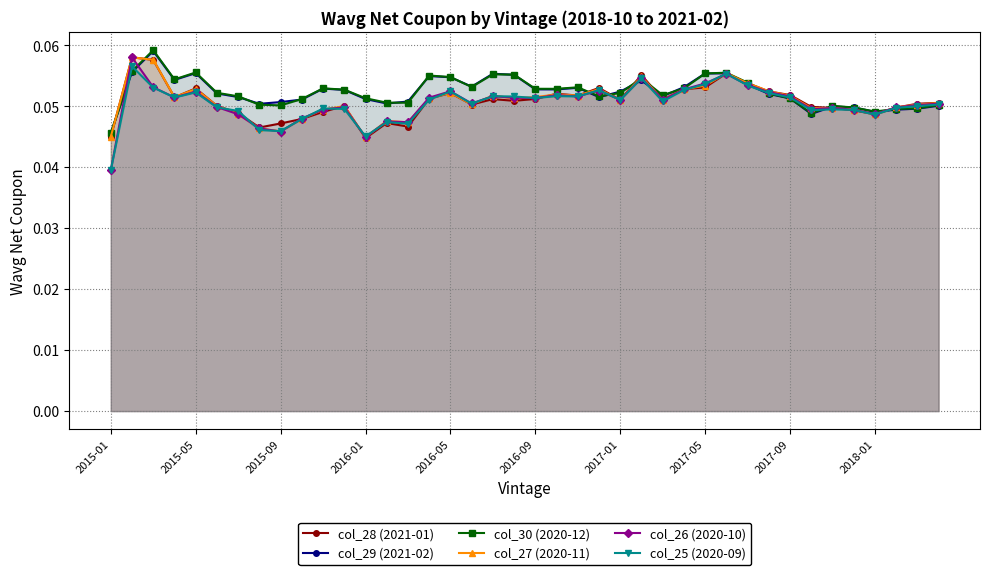

Which series has the widest spread of values?

col_26 (2020-10)